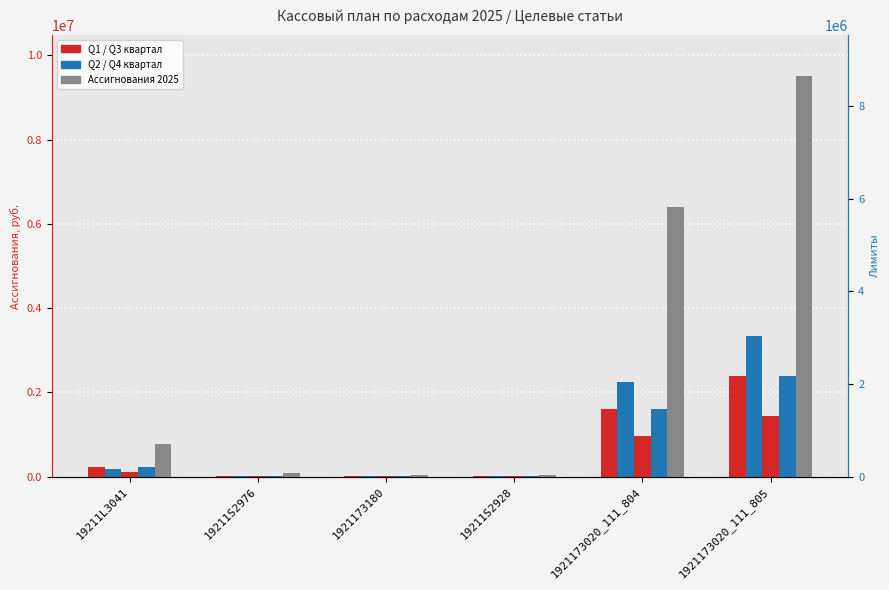

How many distinct data groups are displayed?

5